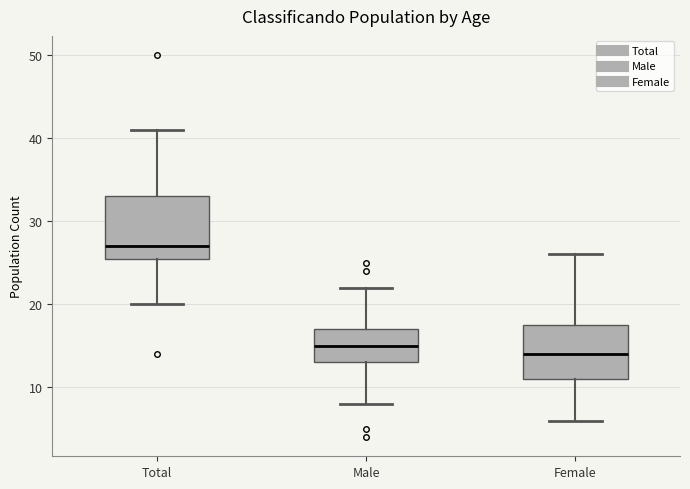

Reading left to right, read every box against the y-axis: the position of its median line, the range the box covers, and the ends of its whiskers. The values are not printed on the chart, so give them approximately, as read against the axis.

Total: median 27, box 26 to 33, whiskers 20 to 41
Male: median 15, box 13 to 17, whiskers 8 to 22
Female: median 14, box 11 to 18, whiskers 6 to 26